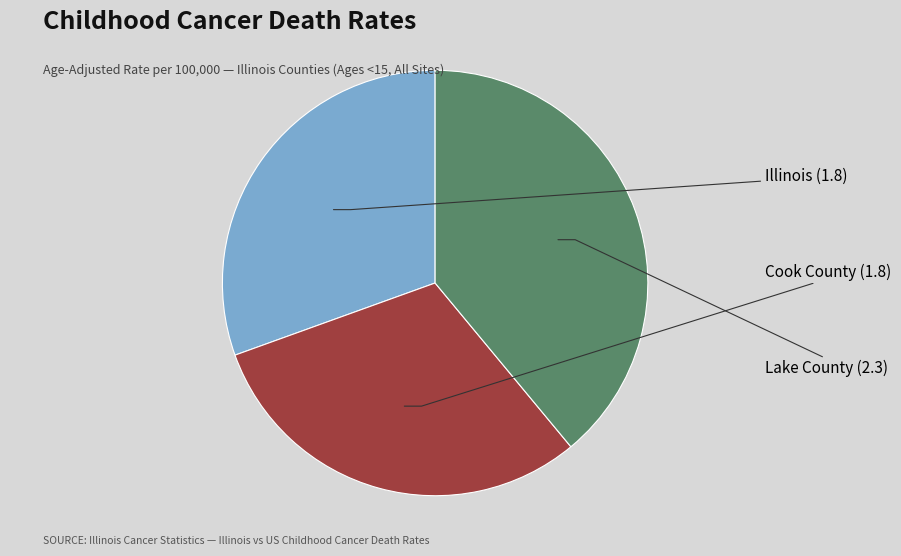

Does any single category account for the majority?

No